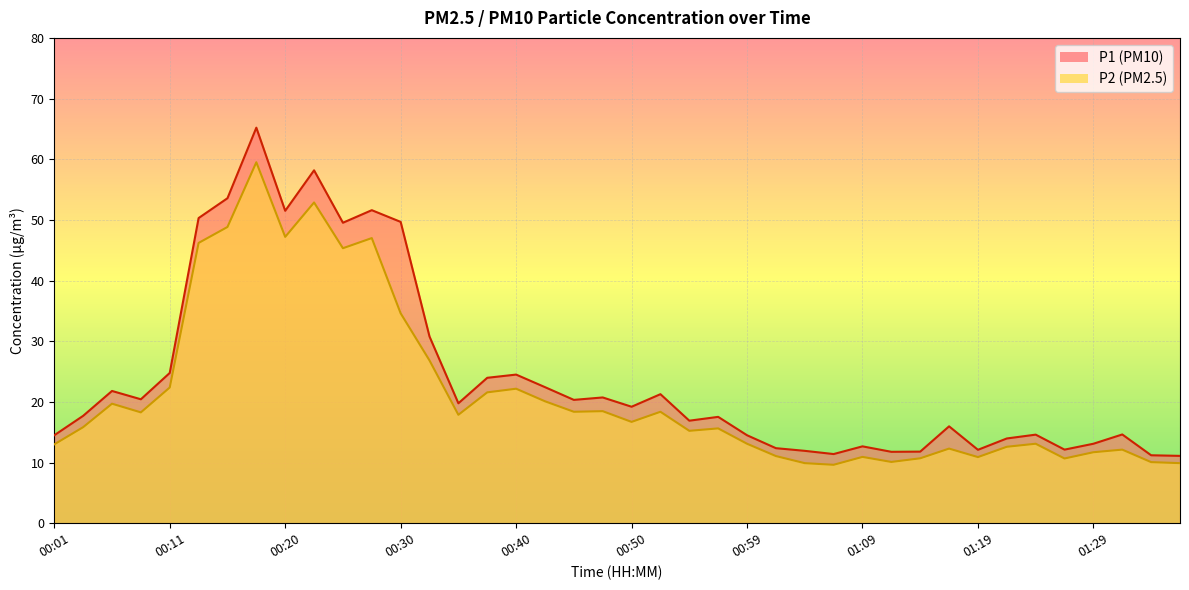

How many data points in P2 are less than 16?

20